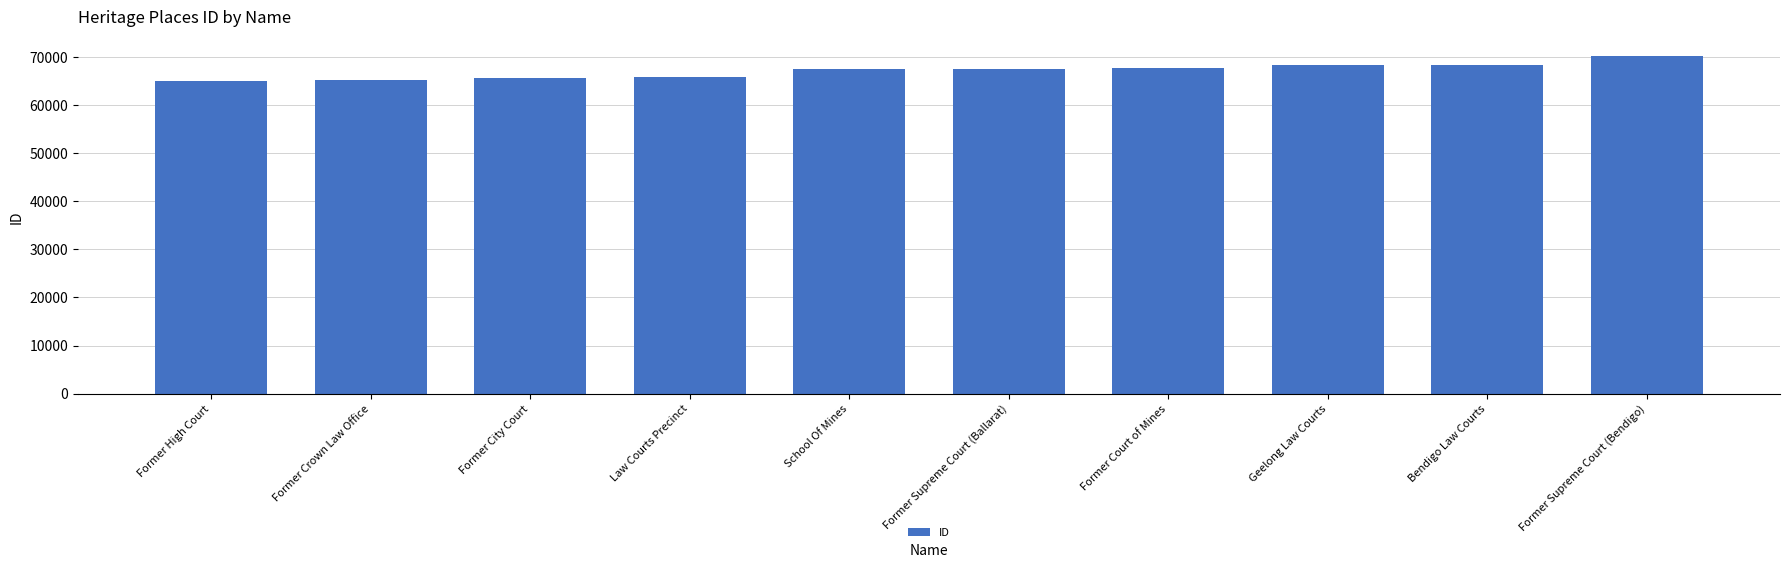

Between Former Court of Mines and Law Courts Precinct, which is larger?

Former Court of Mines